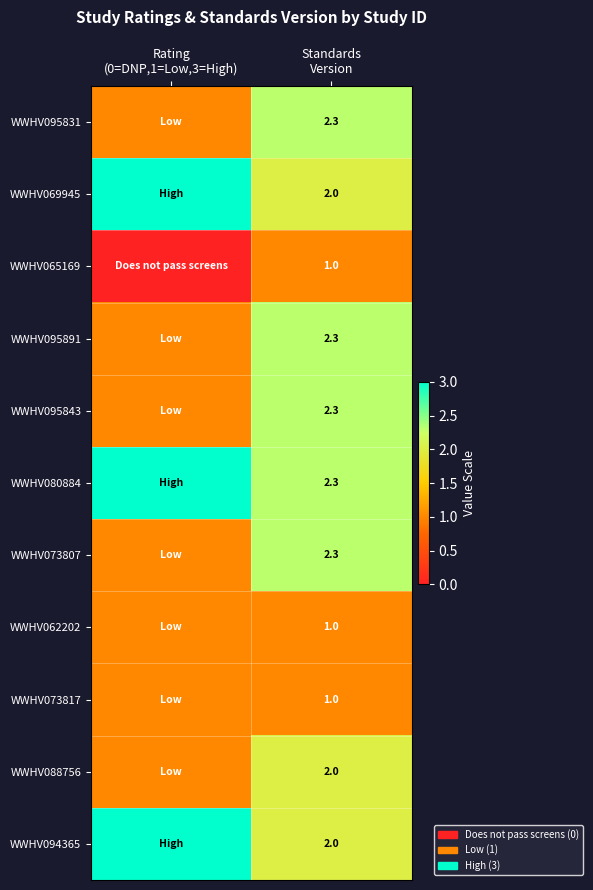

Which category has the lowest value in the WWHV095891 series?

Rating (0=DNP,1=Low,3=High)